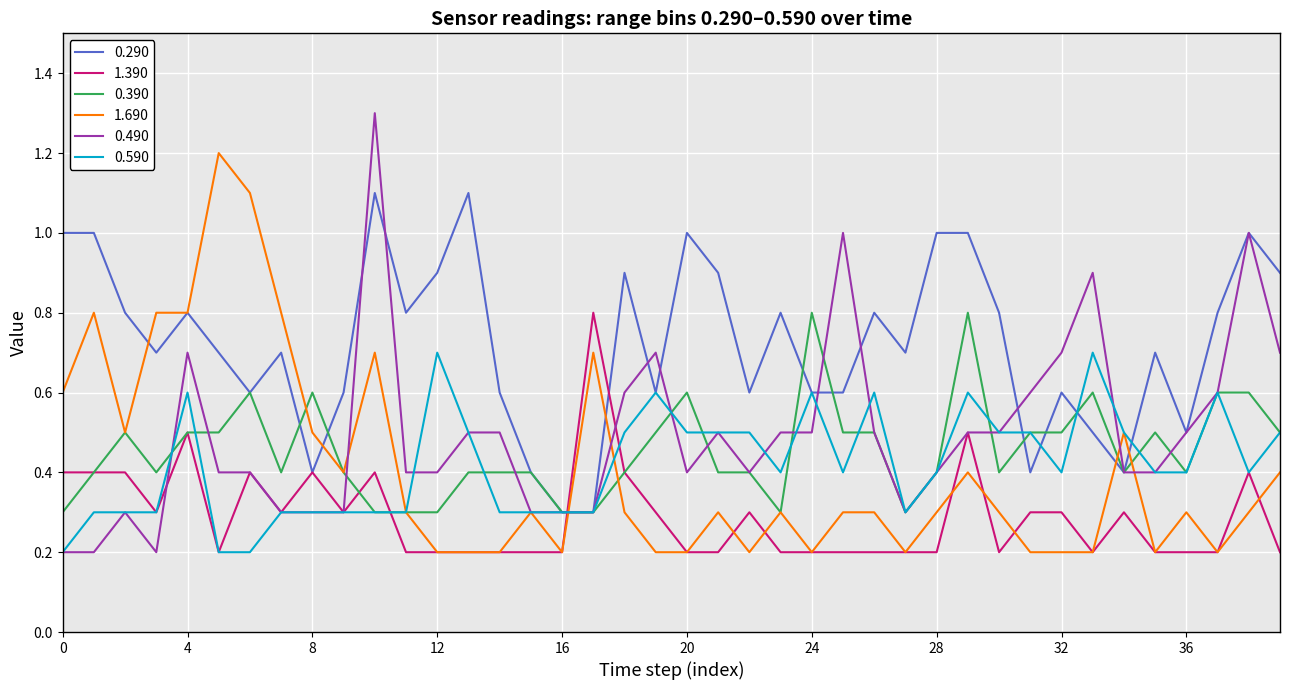

Which series has the largest total across all categories?

0.290